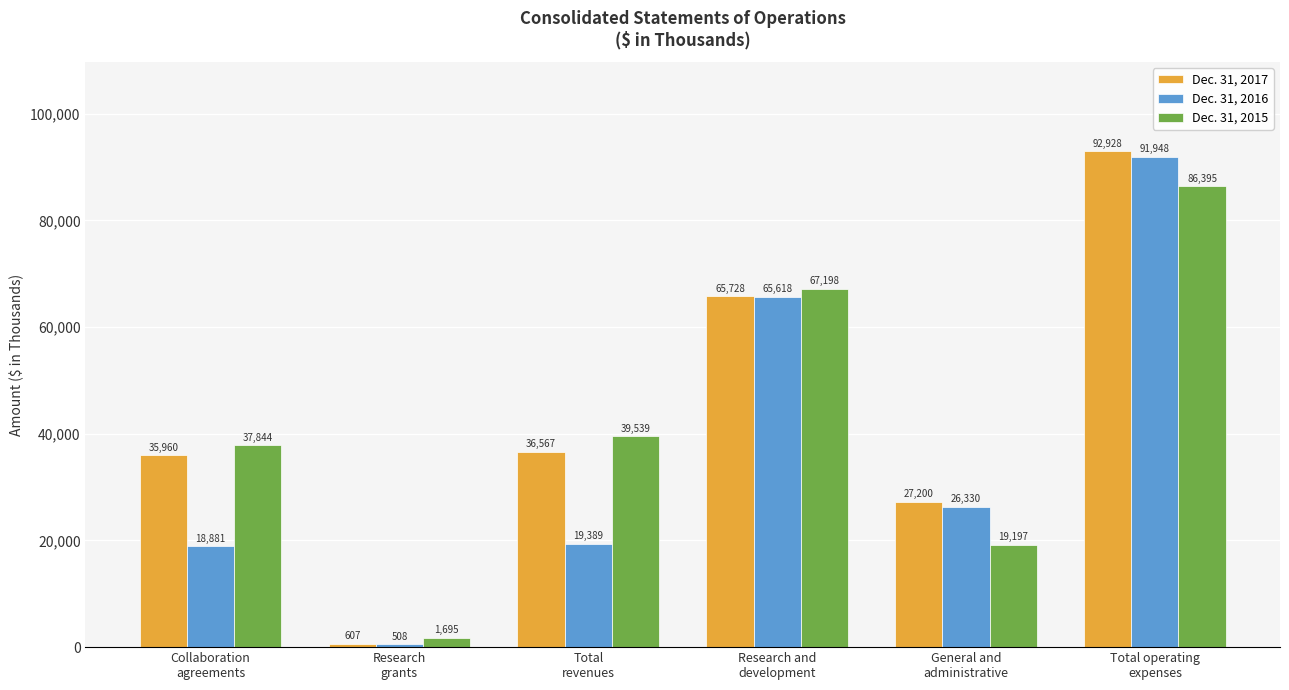

What value does the Dec. 31, 2017 series have at Total
revenues, to the nearest 10?

36570